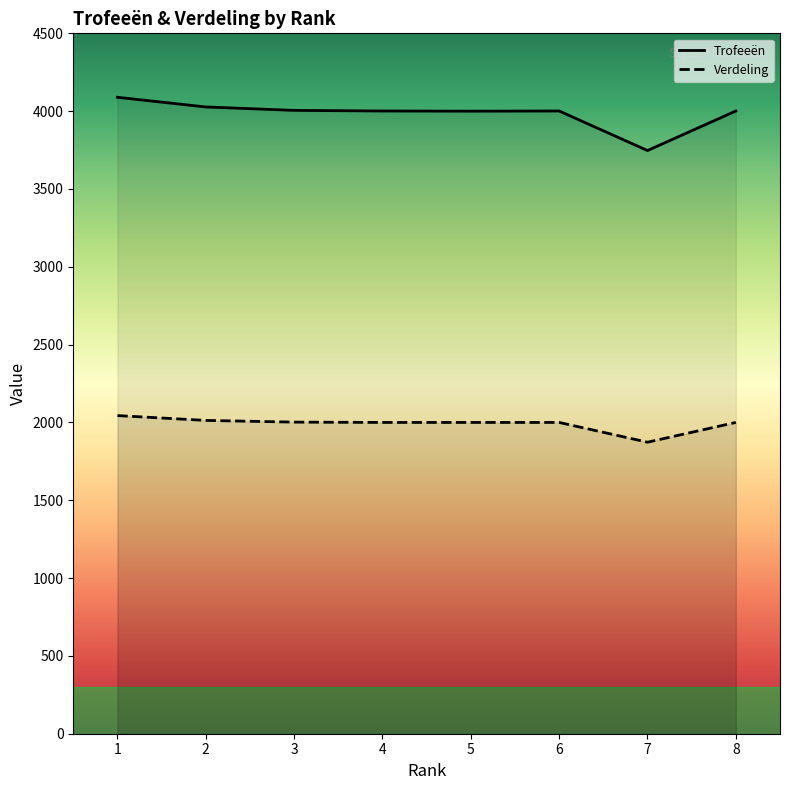

Which category has the highest value in the Trofeeën series?

1